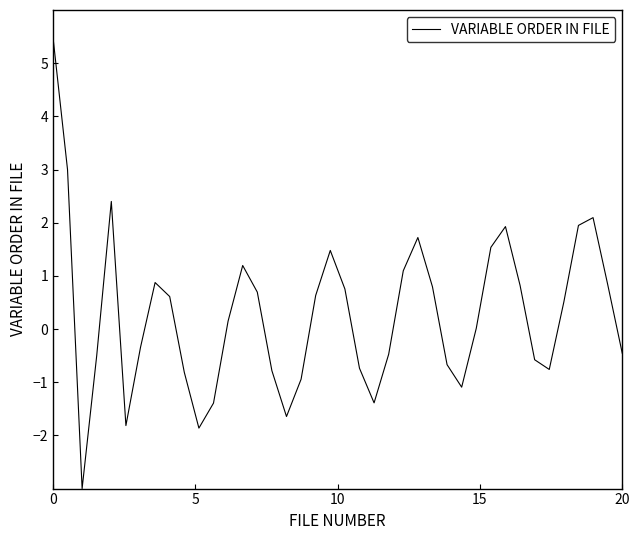

What is the difference between the maximum and minimum values?

8.5